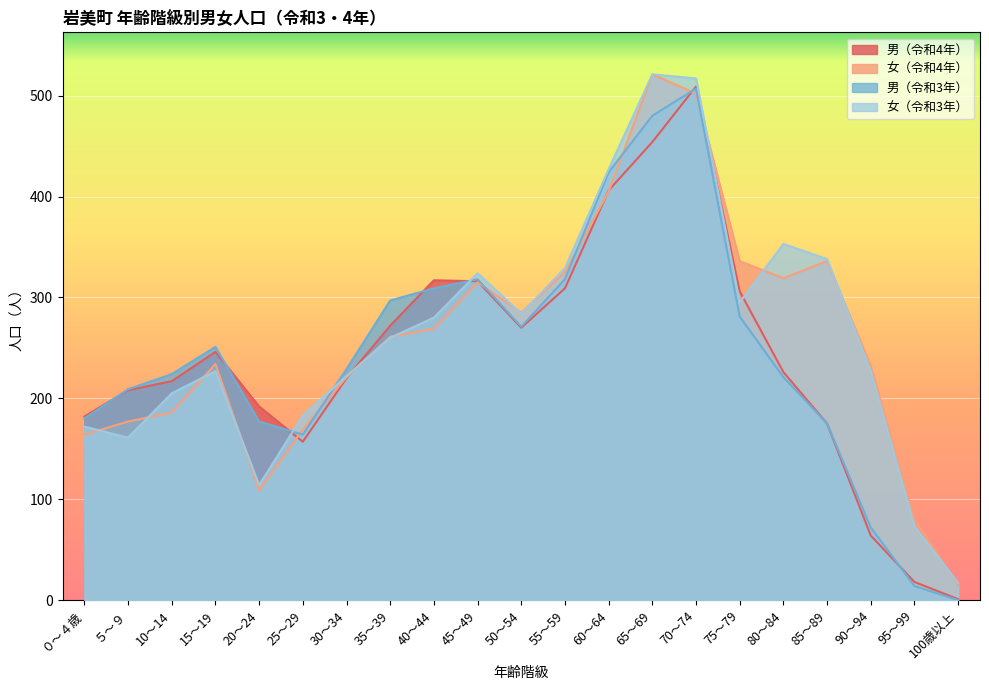

Which series has the largest total across all categories?

女（令和3年）